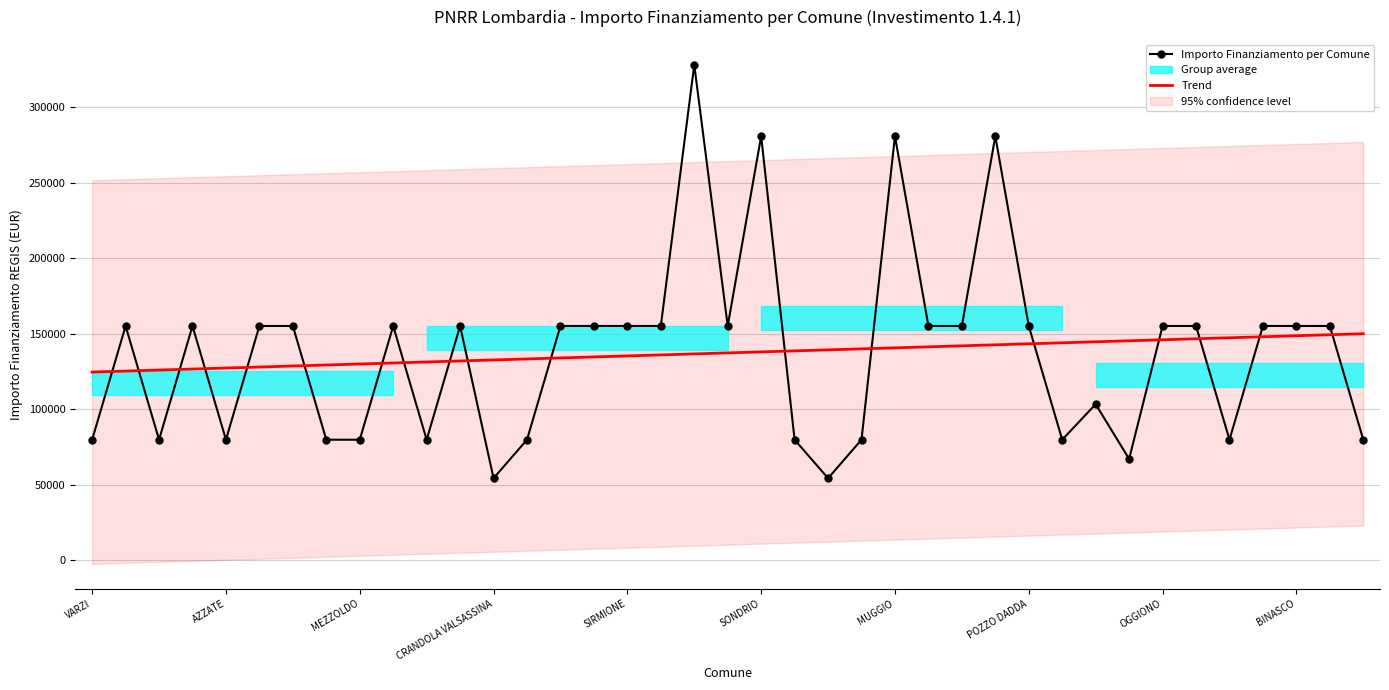

Between which two adjacent categories do Importo Finanziamento per Comune and Trend first intersect?

VARZI and AZZATE